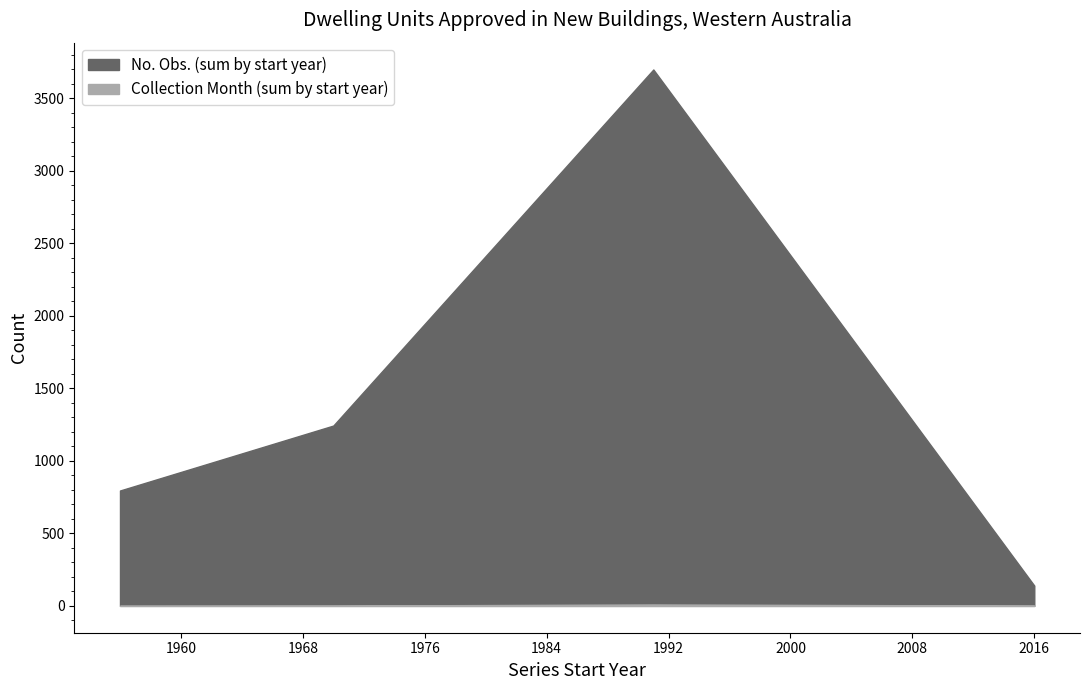

How many categories are shown in the chart?

12